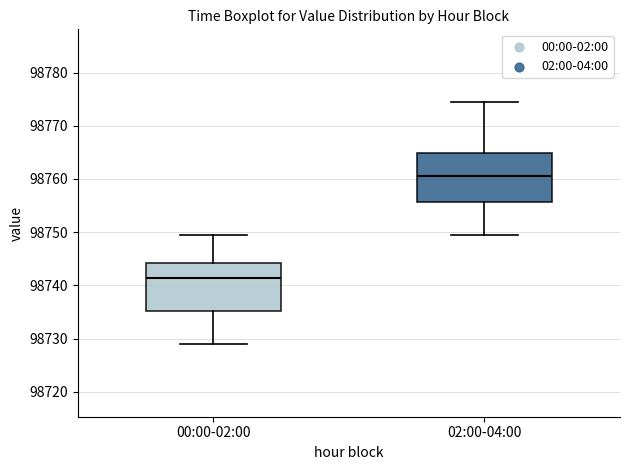

Where does the lower whisker of the box for 02:00-04:00 end on the y-axis? The values are not printed on the chart, so give them approximately, as read against the axis.

98750